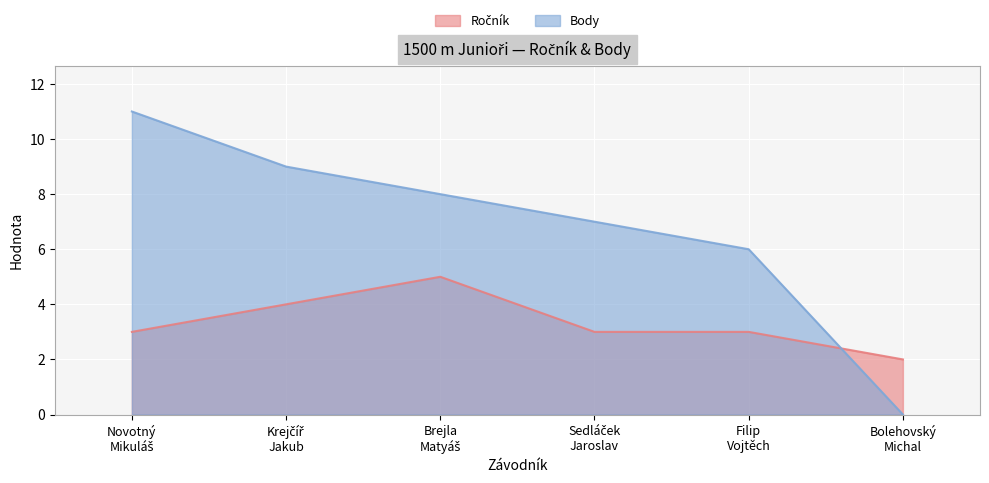

The Body series shows 0 at Bolehovský
Michal. True or false?

True